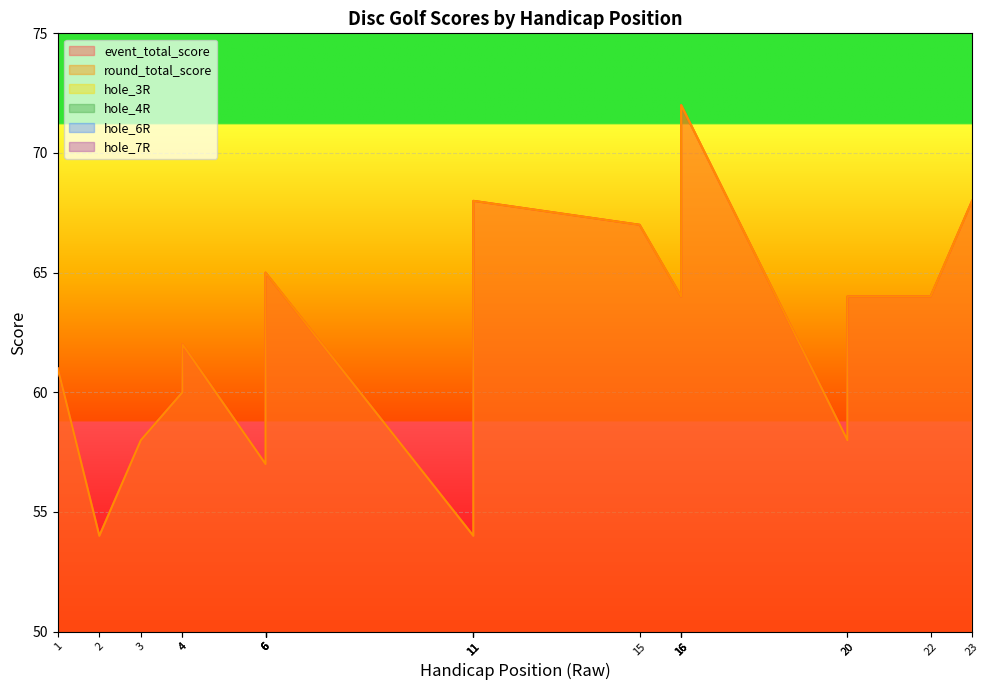

Which series has the largest range (max minus min)?

event_total_score